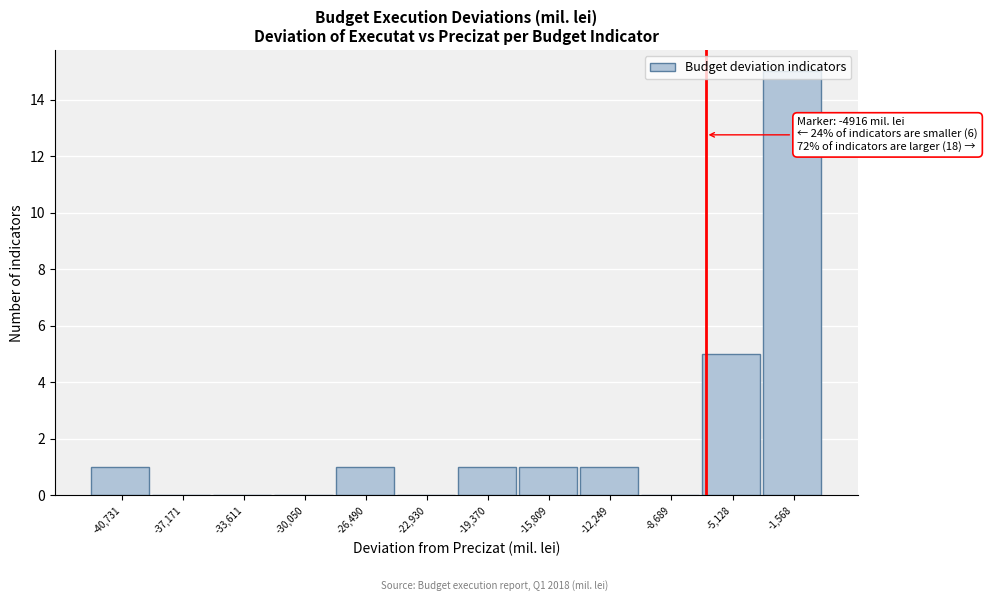

What is the change in value from -37,171 to -1,568?

+15